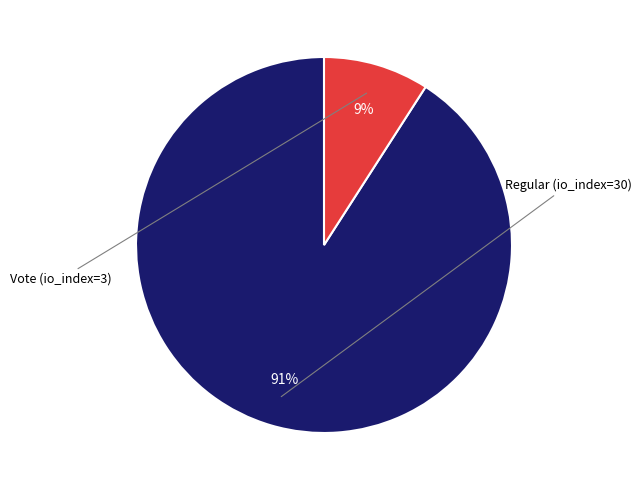

To the nearest percent, what is the average slice percentage?

50%